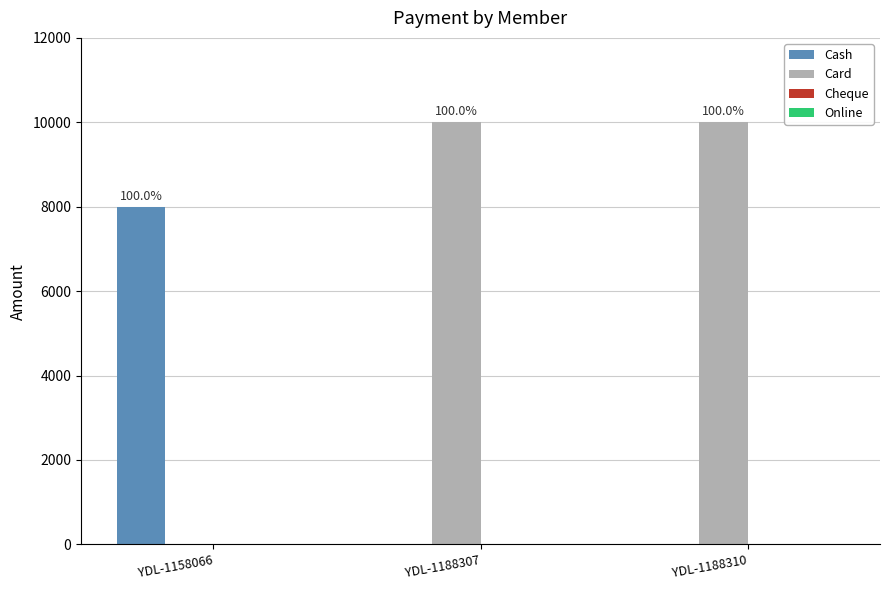

Reading left to right, transcribe all the data shown in this chart.

Cash: 8000	0	0
Card: 0	10000	10000
Cheque: 0	0	0
Online: 0	0	0